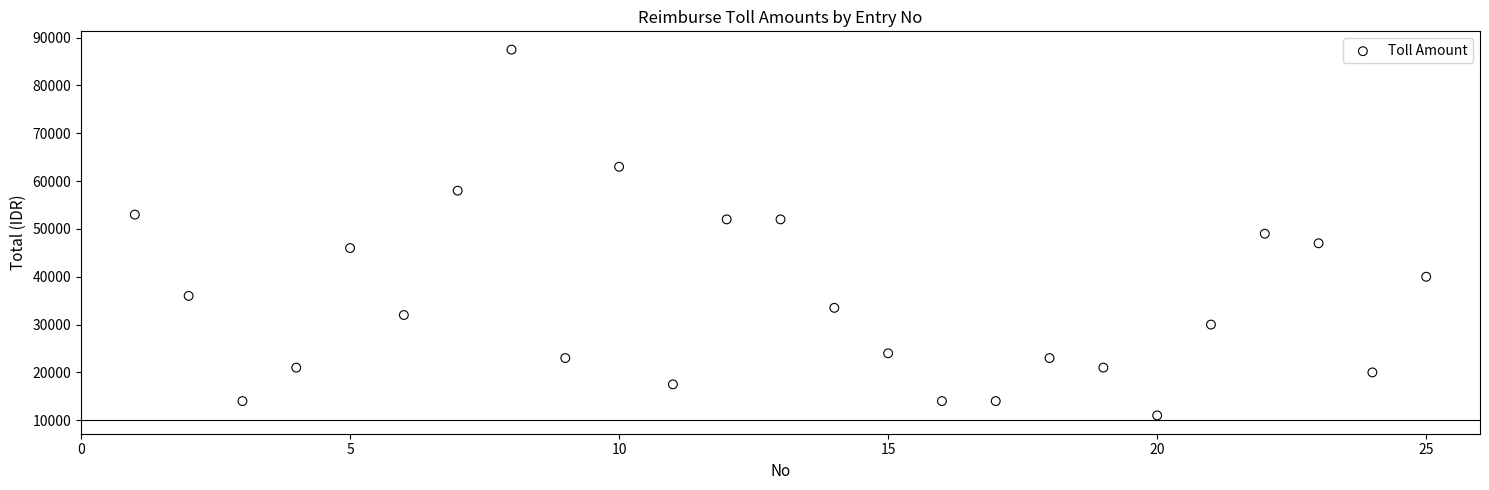

What is the range of Y values (max minus min)?

76500